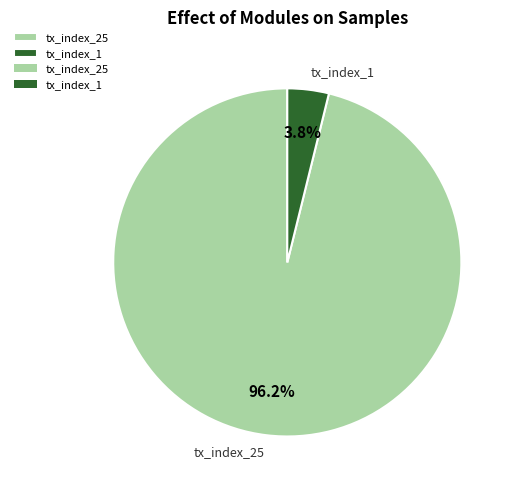

To the nearest percent, what is the difference between the tx_index_25 and tx_index_1 slice percentages?

92%